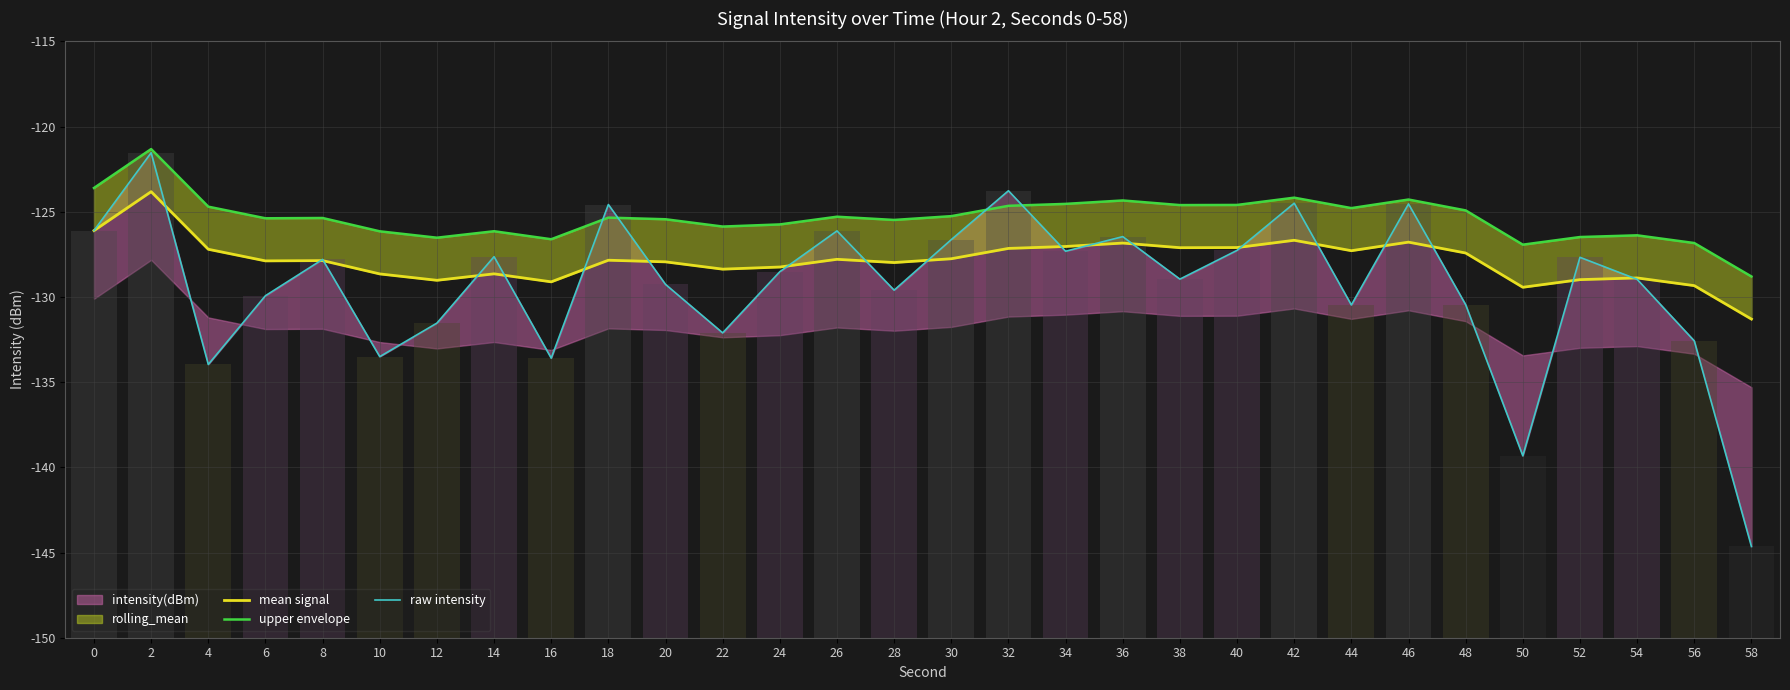

The value of upper envelope at 14 is -126.1. True or false?

True